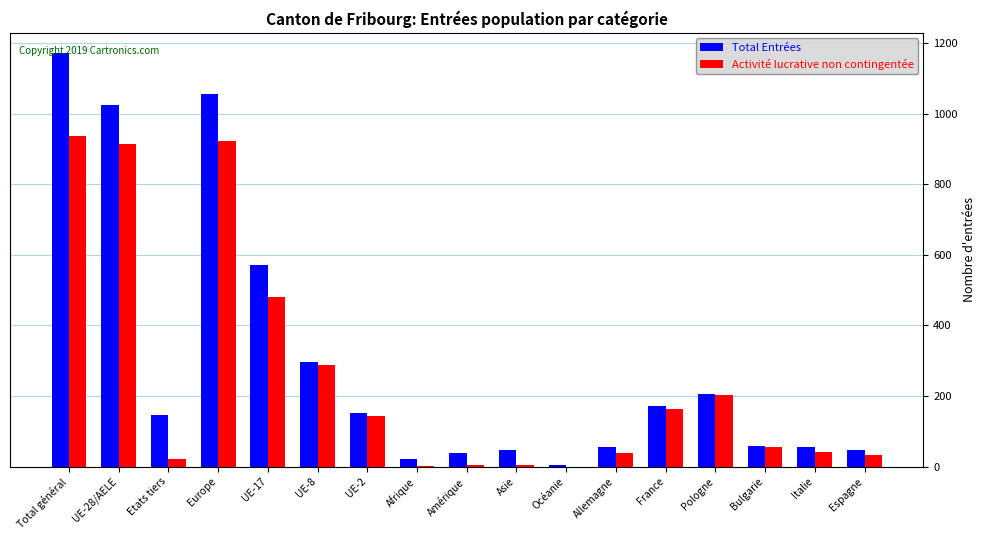

What is the maximum value shown in the chart?

1170